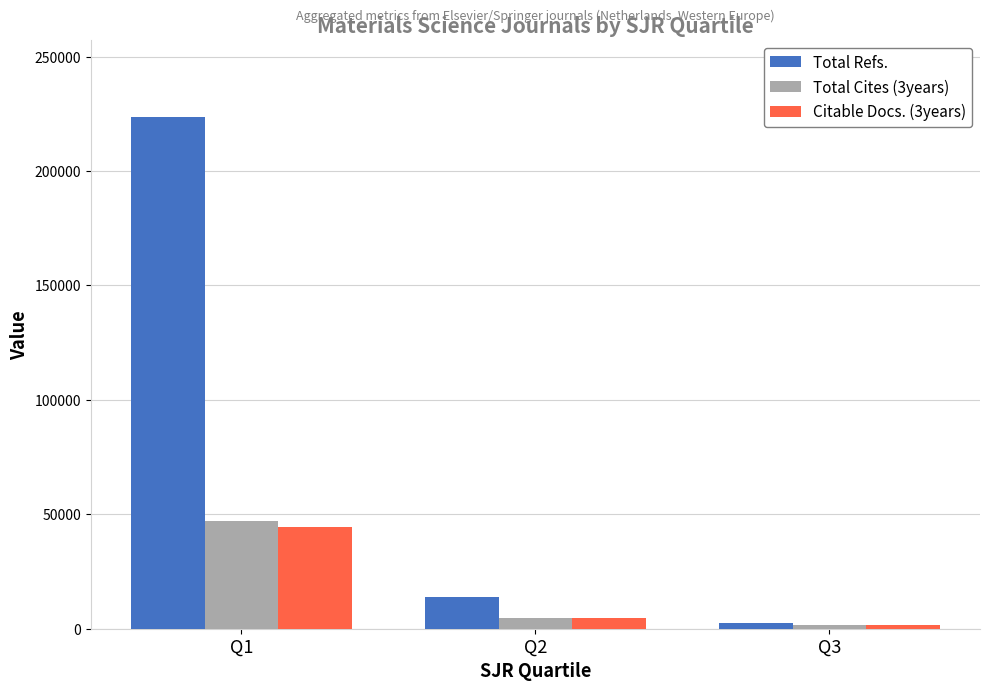

Reading left to right, what are all the values shown in this chart?

Total Refs.: Q1=223504	Q2=13751	Q3=2505
Total Cites (3years): Q1=47168	Q2=4873	Q3=1798
Citable Docs. (3years): Q1=44305	Q2=4743	Q3=1764